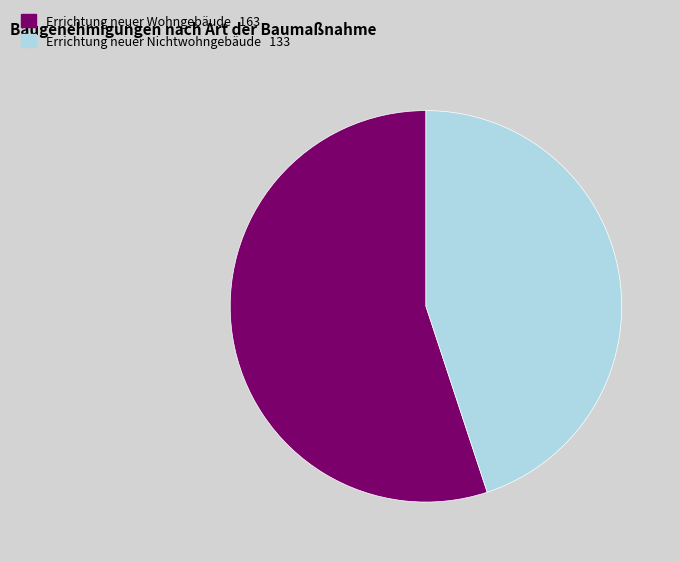

Is there a majority slice in this chart?

Yes